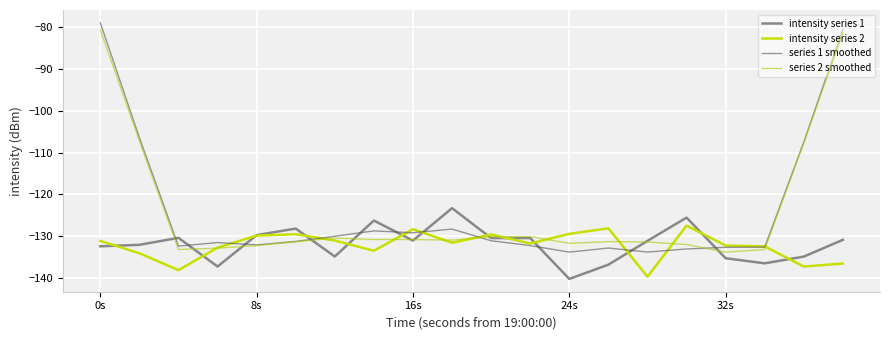

What is the minimum value shown in the chart?

-140.2